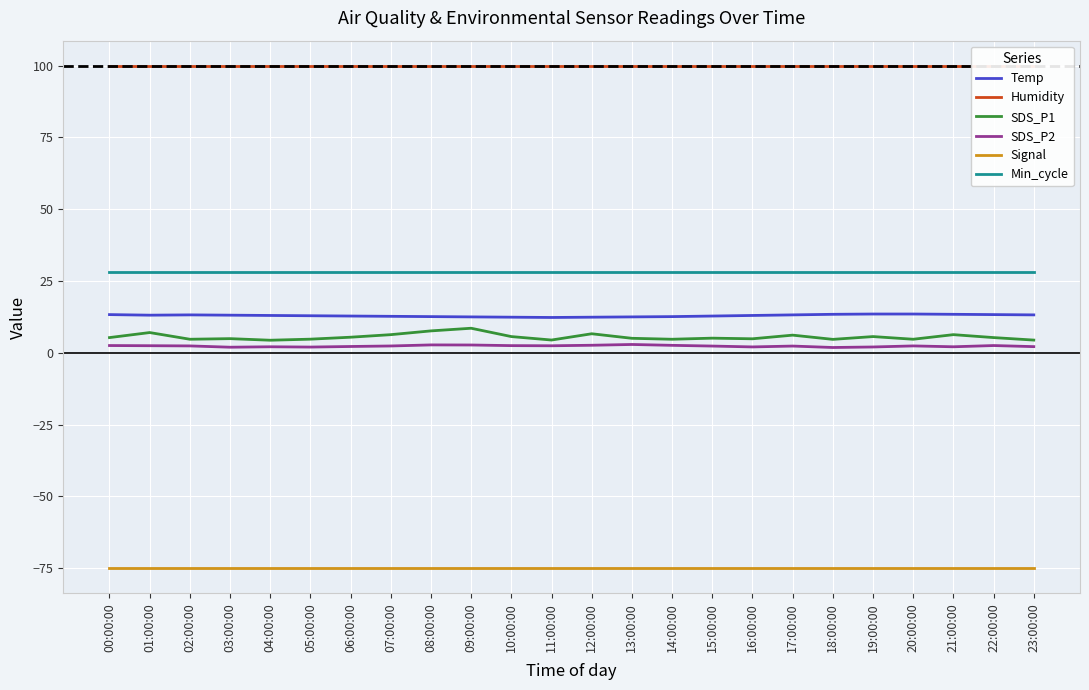

Where is the first local maximum for SDS_P1?

01:00:00